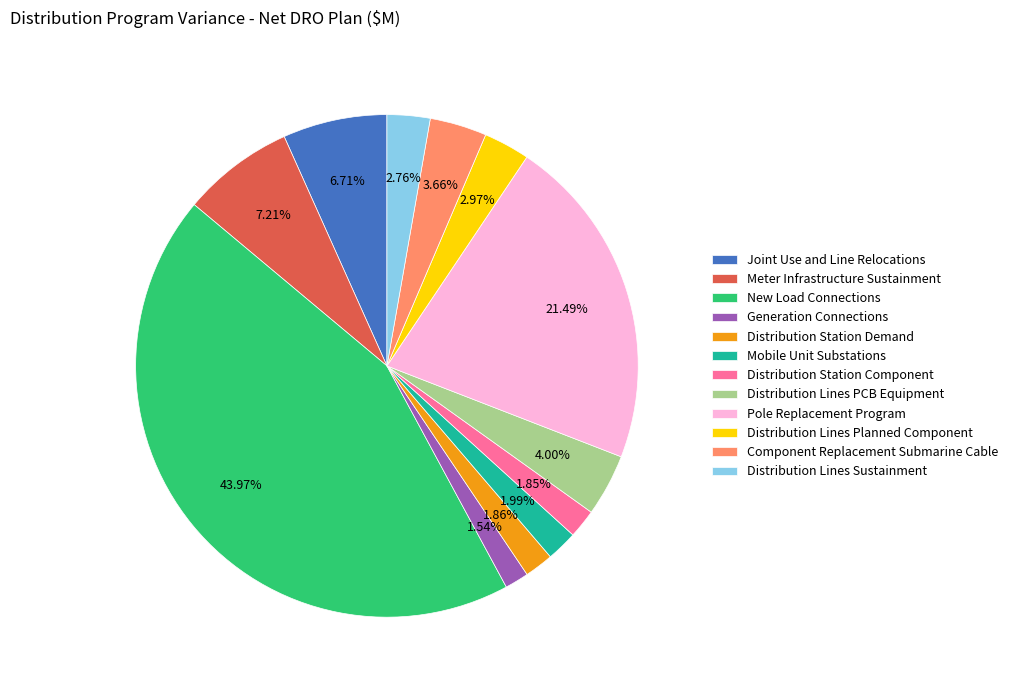

What portion of the pie excludes Component Replacement Submarine Cable?

96.3%